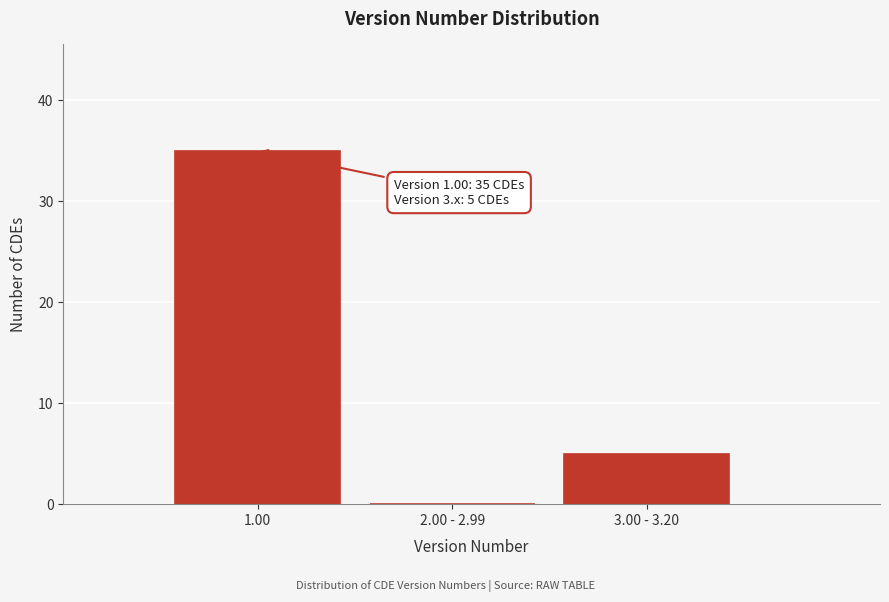

Reading right to left, what are all the values shown in this chart?

3.00 - 3.20=5	2.00 - 2.99=0	1.00=35